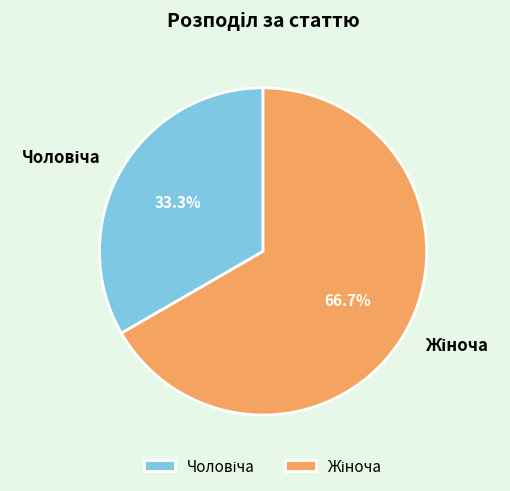

Is there a majority slice in this chart?

Yes